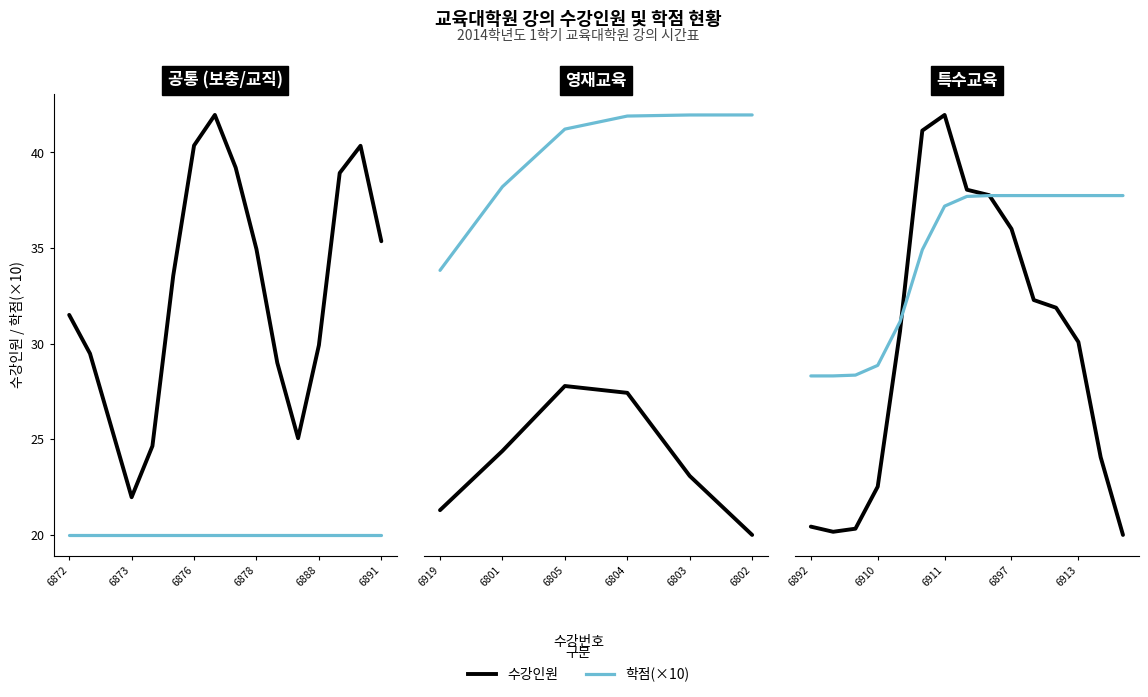

Where is 학점(×10) nearest to the value 15?

6888